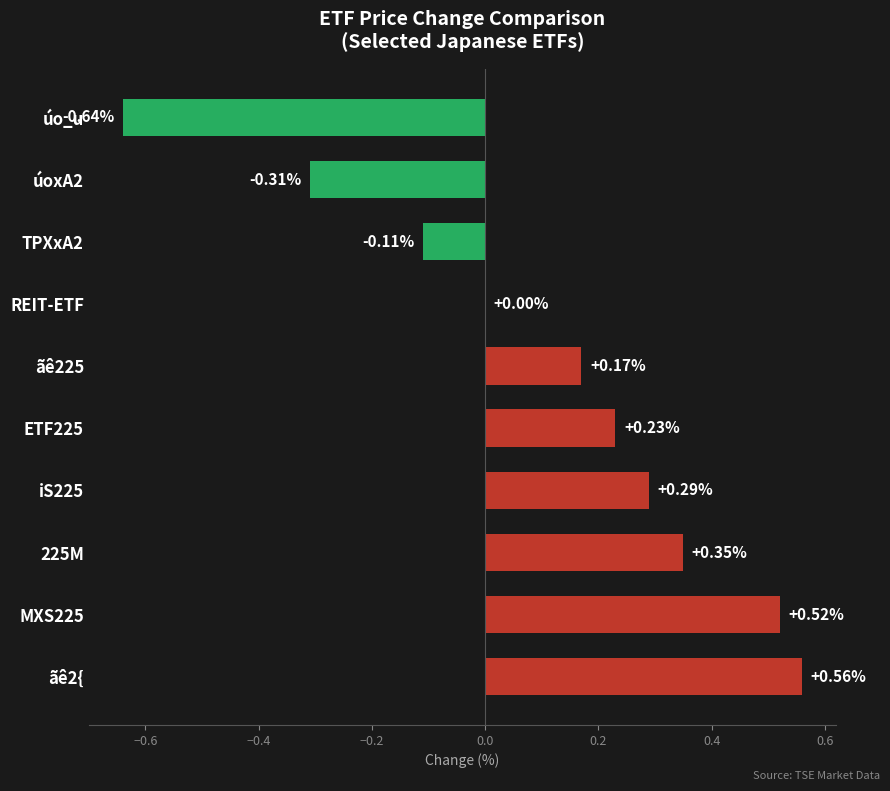

What is the sum of all values?

1.1